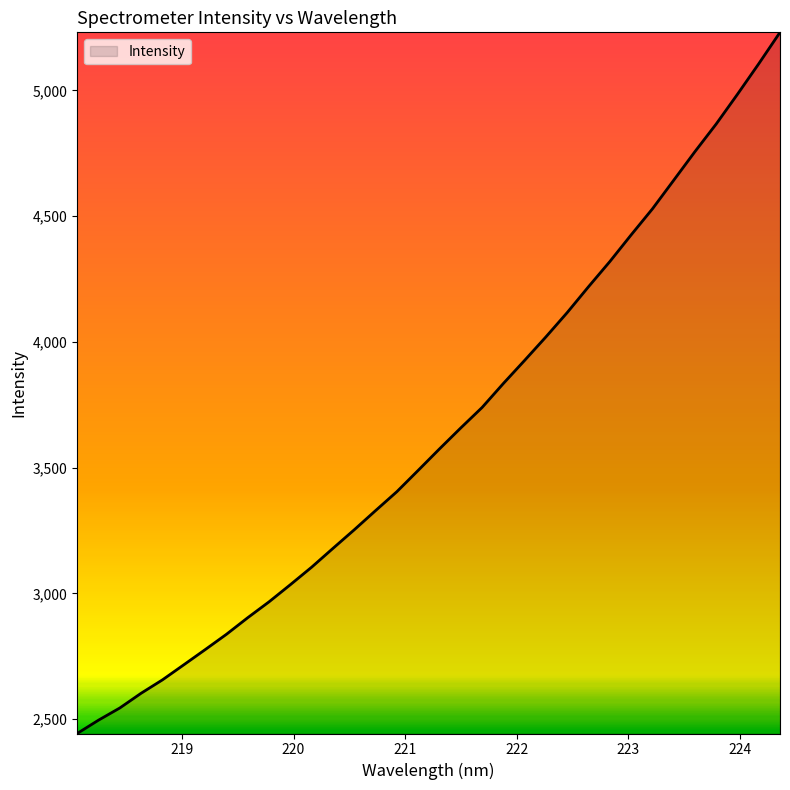

What is the difference between the maximum and minimum values?

2788.4